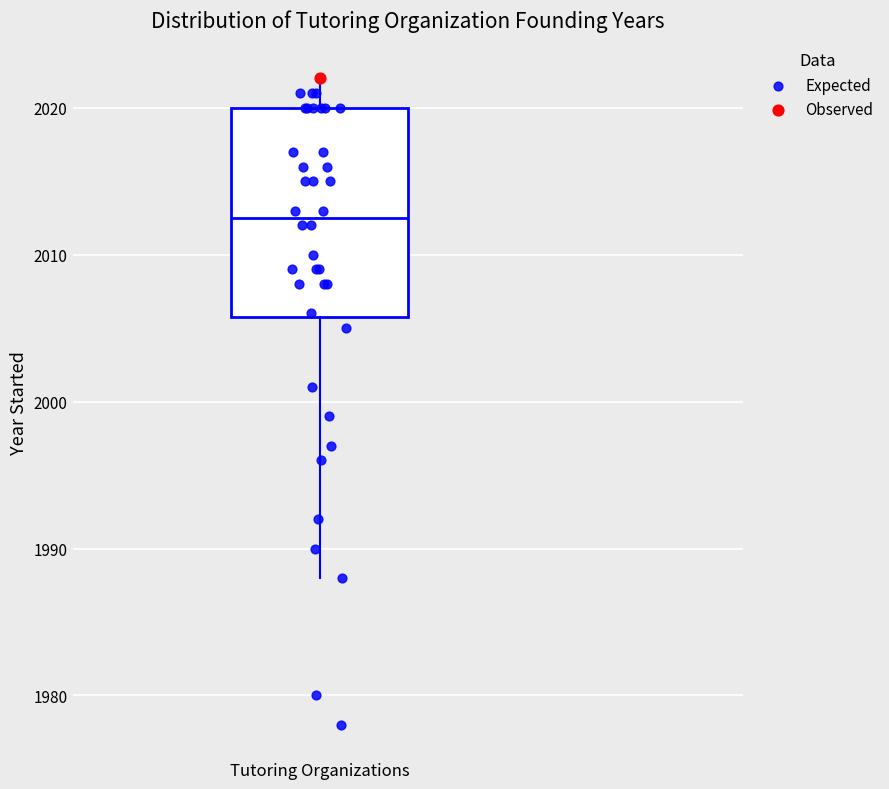

Transcribe this box plot: give where the median line is, the range the box spans, and where the two whiskers end, as read against the y-axis. The values are not printed on the chart, so give them approximately, as read against the axis.

median 2013, box 2006 to 2020, whiskers 1988 to 2022